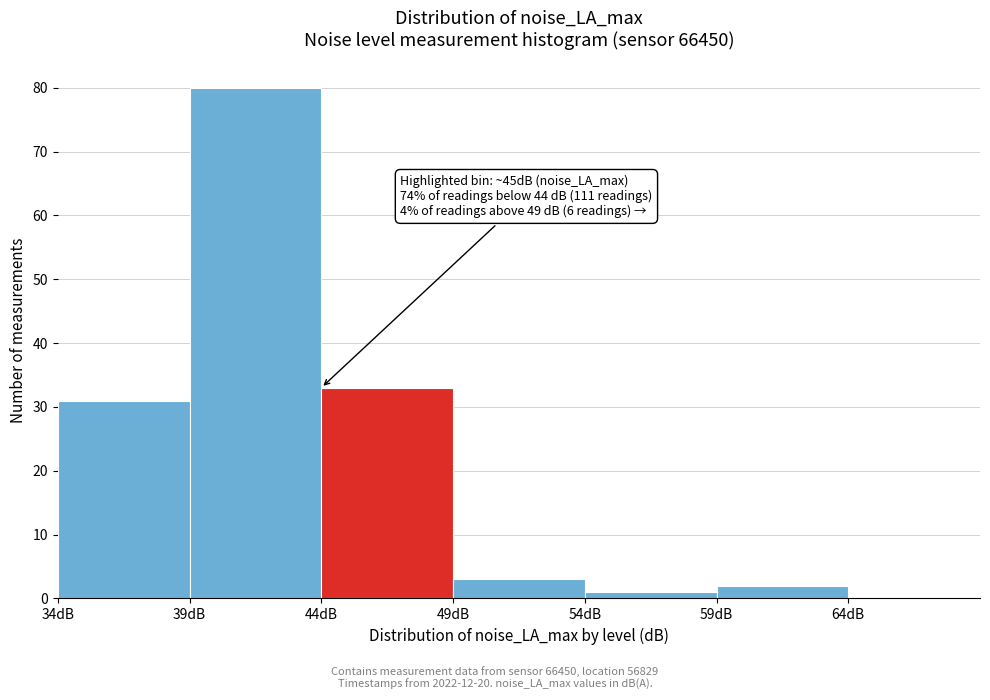

Over which range of the x-axis is the bar tallest?

39 to 44